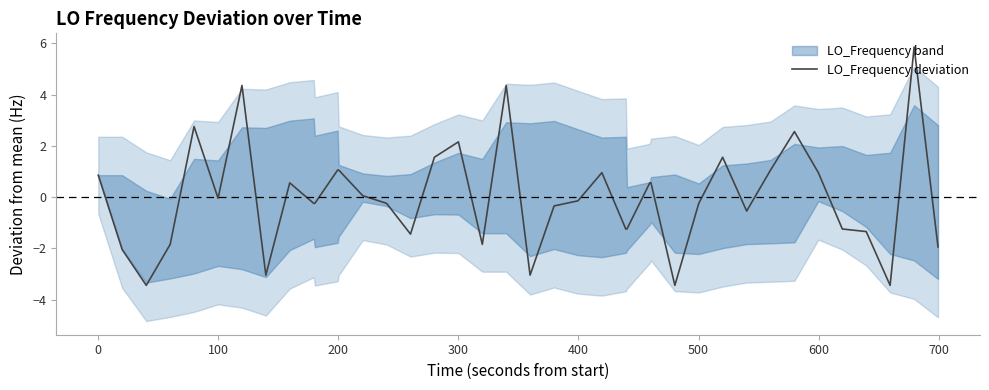

True or false: the data shows -0.8 at 35.

False